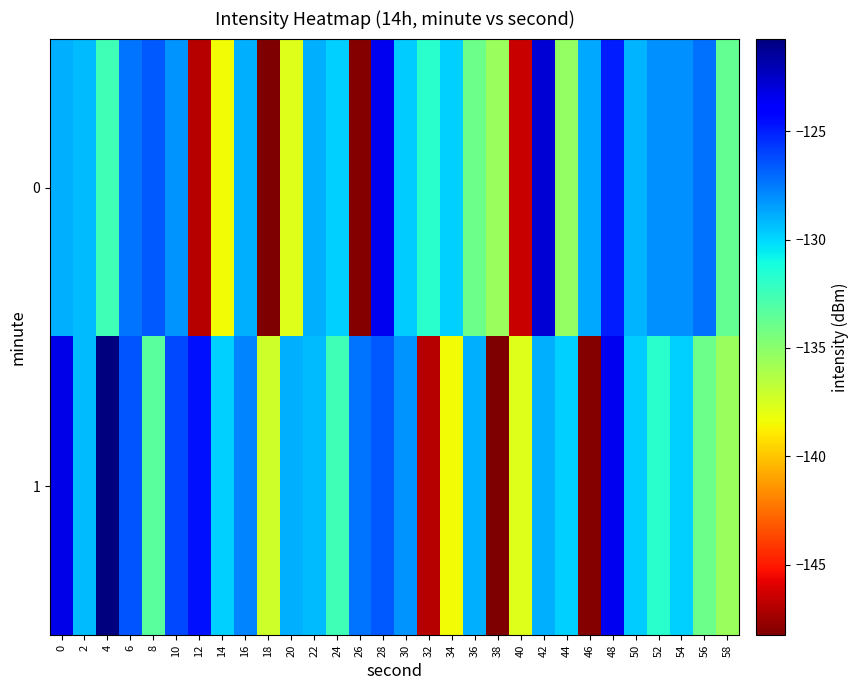

At which category is the sum across all series the highest?

48